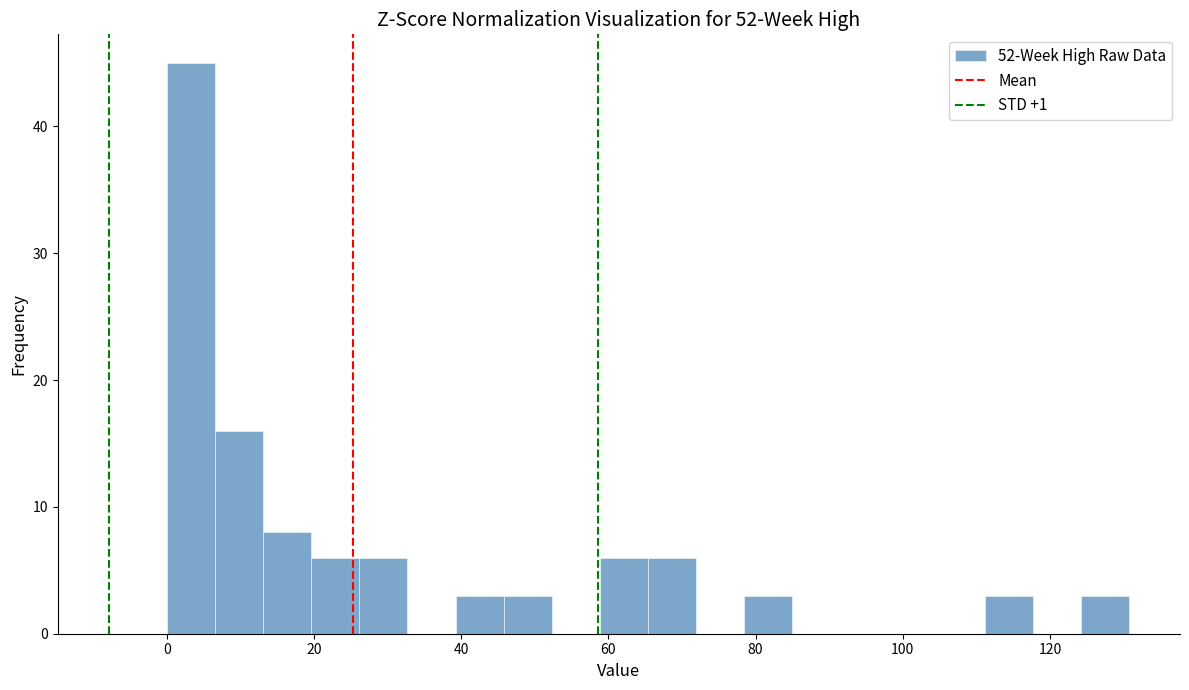

Around what value on the x-axis is the tallest bar? Give the approximate position of its centre, as read against the axis.

4